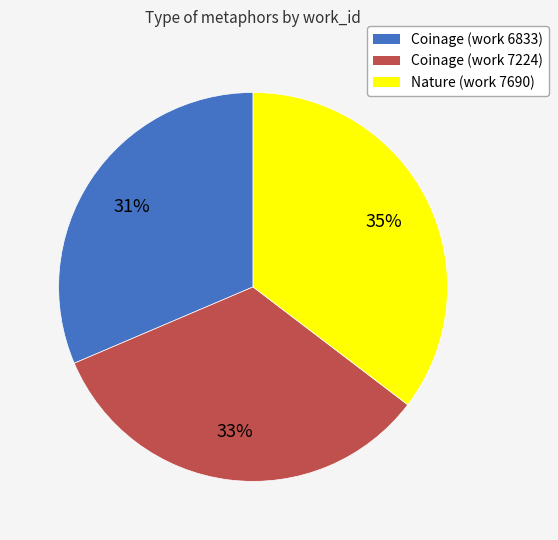

Is it true that Coinage (work 6833) is 31% of the pie?

True